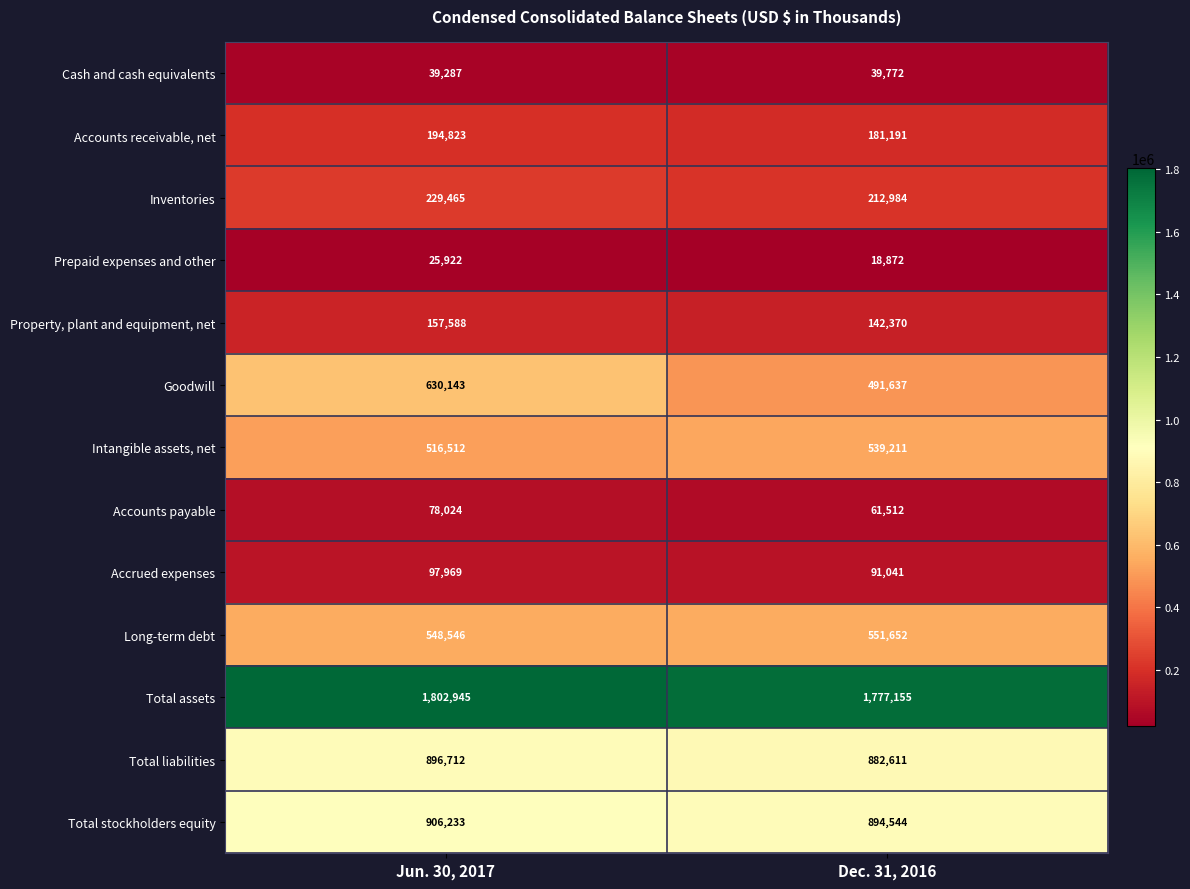

Rank the series at Jun. 30, 2017 from highest to lowest value.

Total assets, Total stockholders equity, Total liabilities, Goodwill, Long-term debt, Intangible assets, net, Inventories, Accounts receivable, net, Property, plant and equipment, net, Accrued expenses, Accounts payable, Cash and cash equivalents, Prepaid expenses and other